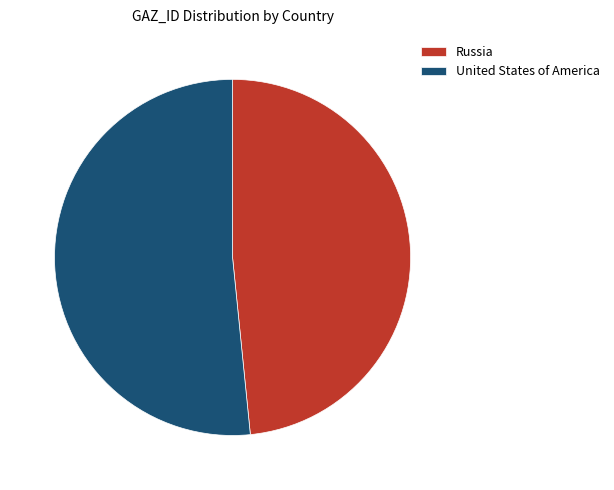

Approximately how many times larger is the value at United States of America compared to Russia?

1.1